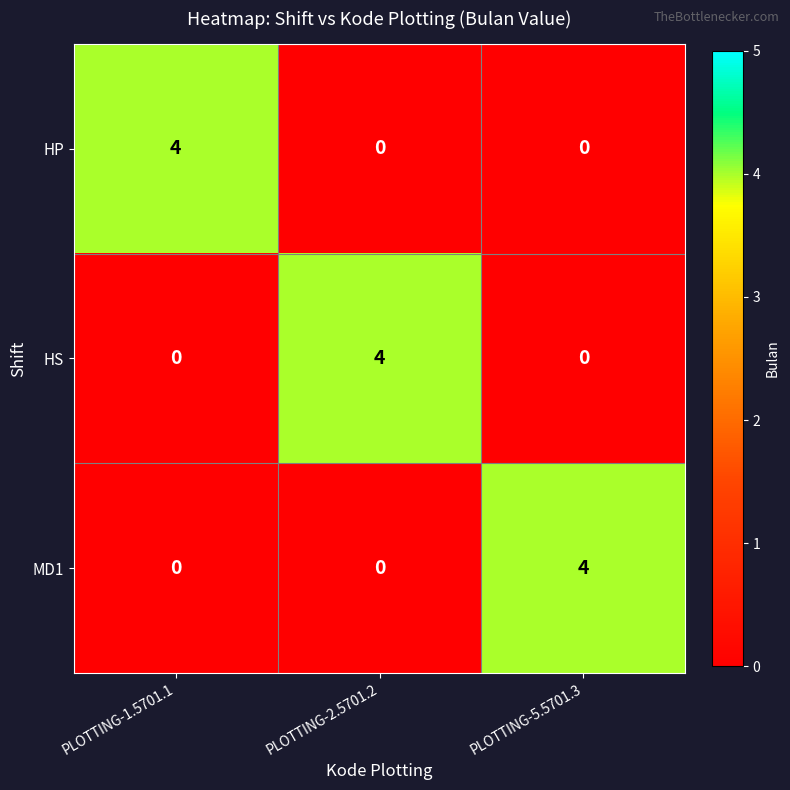

Count the number of categories in the chart.

3